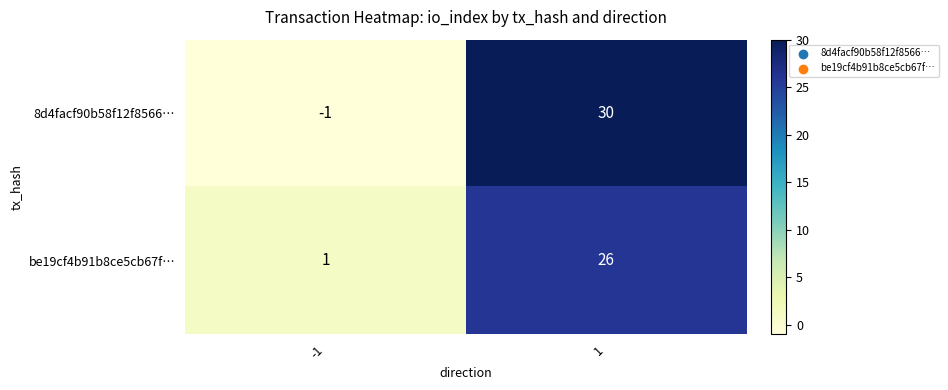

At -1, list the series in order from largest to smallest.

be19cf4b91b8ce5cb67f…, 8d4facf90b58f12f8566…